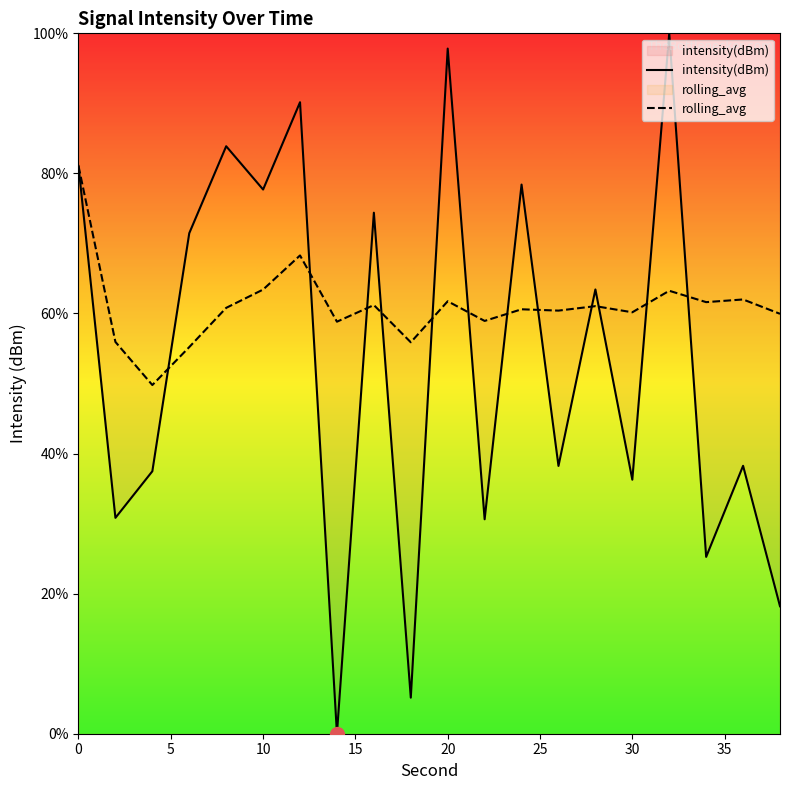

The value of intensity(dBm) at 20 is 30.4. True or false?

False